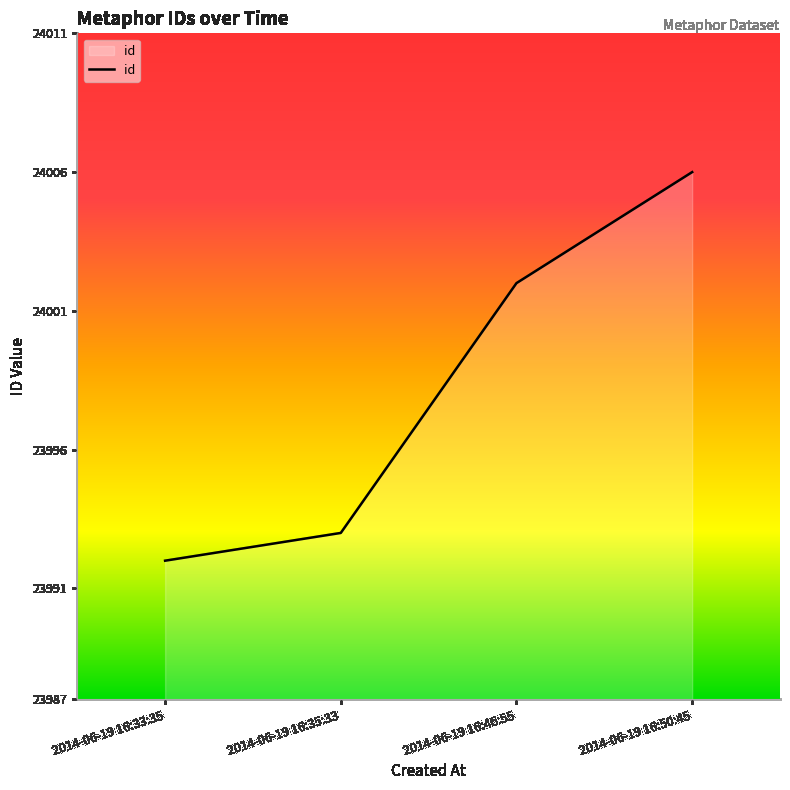

How many lines are shown in the chart?

1